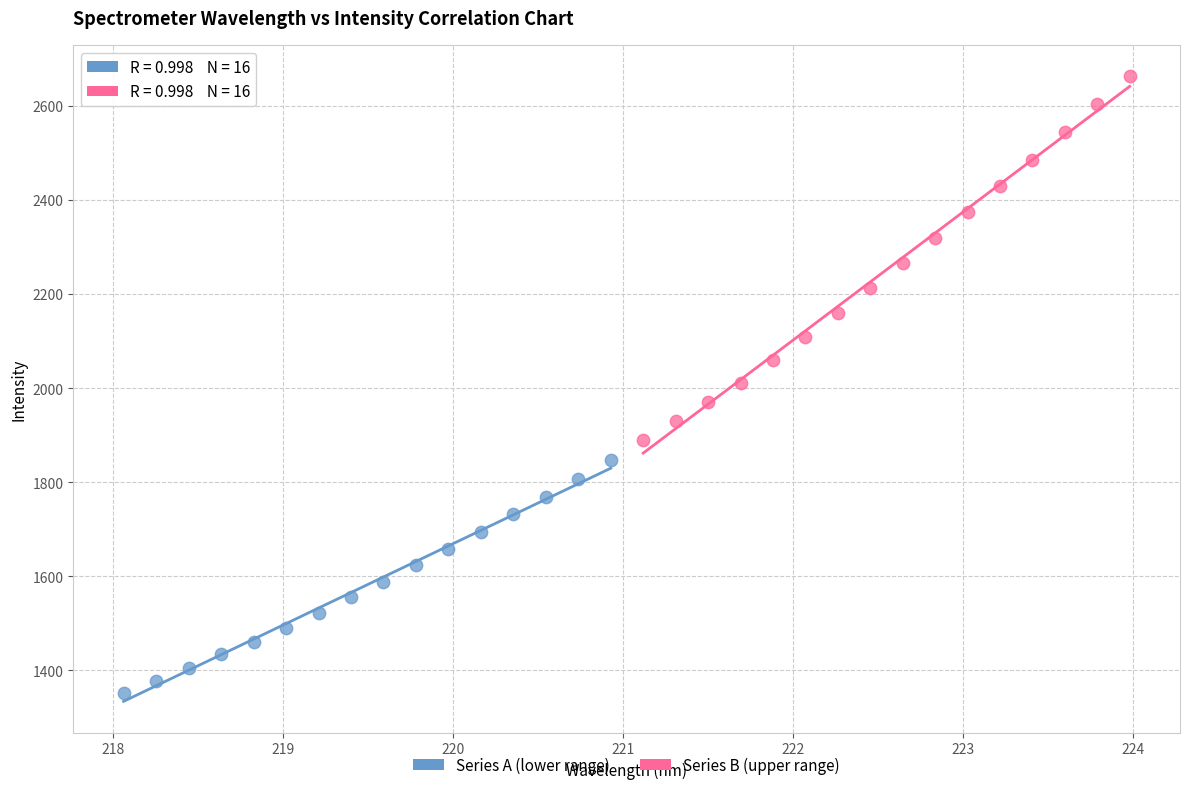

Which series reaches the maximum Y coordinate?

Series B (upper range)